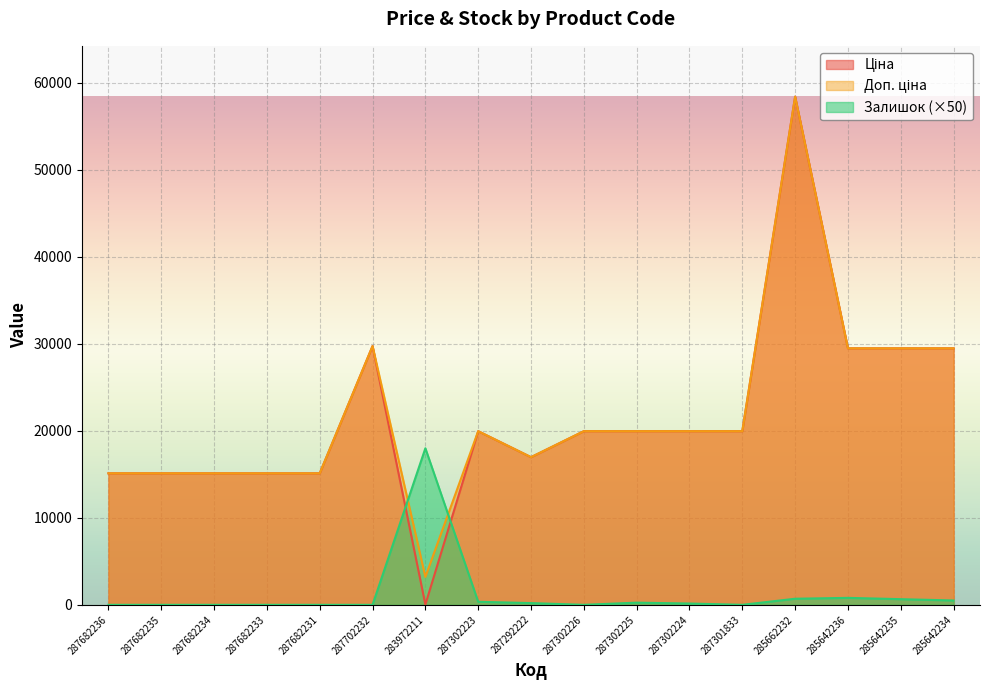

Reading left to right, transcribe all the data shown in this chart.

Ціна: 15120.0	15120.0	15120.0	15120.0	15120.0	29747.2	32.0	19964.2	16976.3	19964.2	19964.2	19964.2	19964.2	58426.5	29491.5	29491.5	29491.5
Доп. ціна: 15120.0	15120.0	15120.0	15120.0	15120.0	29747.2	3205.0	19964.2	16976.3	19964.2	19964.2	19964.2	19964.2	58426.5	29491.5	29491.5	29491.5
Залишок: 0.0	0.0	0.0	0.0	0.0	0.0	18000.0	350.0	200.0	0.0	250.0	150.0	0.0	700.0	800.0	650.0	500.0